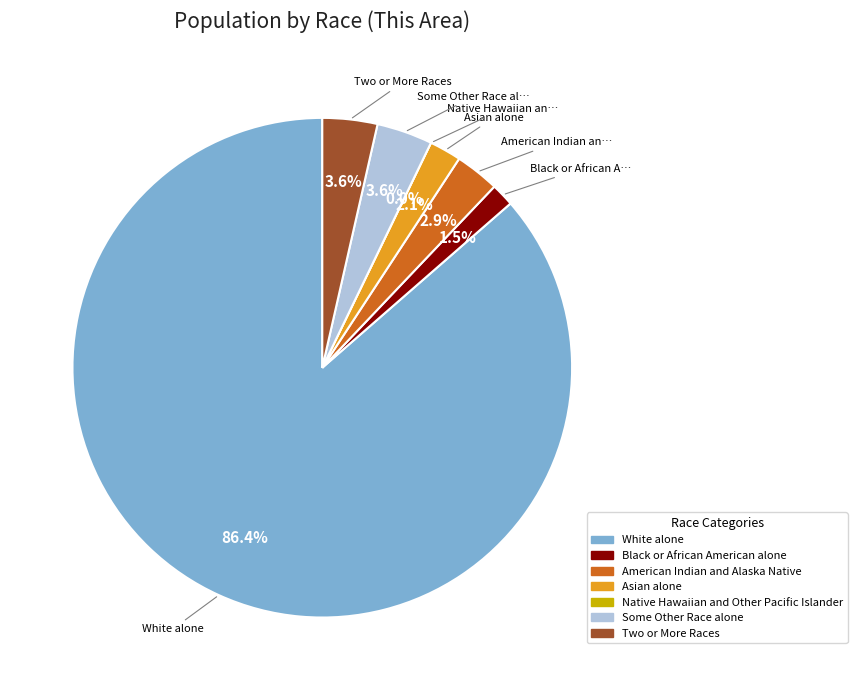

Which slice is the largest?

White alone